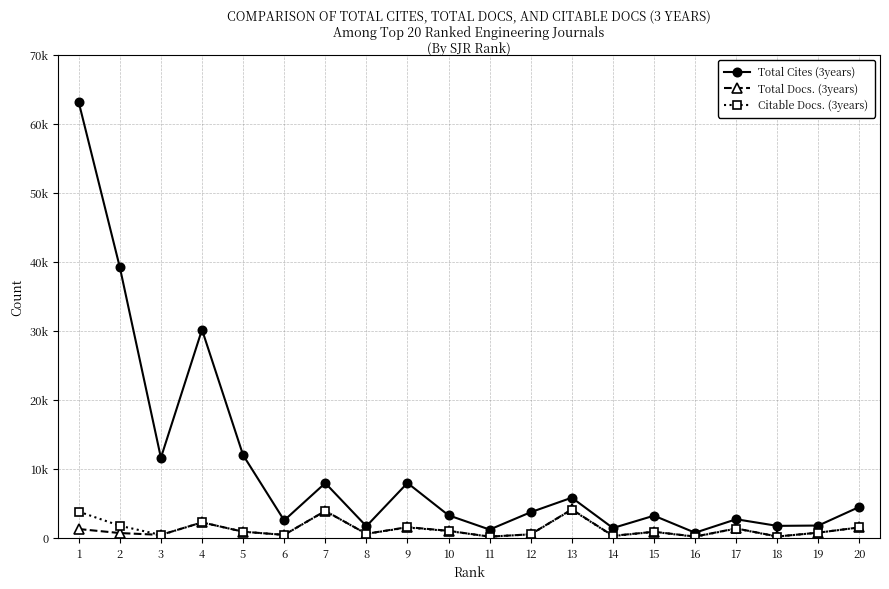

Reading left to right, extract all data points from this chart.

Total Cites (3years): 1=63114	2=39200	3=11593	4=30157	5=11980	6=2520	7=7928	8=1676	9=7943	10=3256	11=1190	12=3707	13=5811	14=1414	15=3203	16=735	17=2686	18=1726	19=1773	20=4479
Total Docs. (3years): 1=1267	2=687	3=419	4=2236	5=881	6=424	7=3897	8=573	9=1545	10=1009	11=166	12=506	13=4111	14=286	15=870	16=178	17=1354	18=189	19=743	20=1507
Citable Docs. (3years): 1=3790	2=1744	3=410	4=2226	5=880	6=419	7=3877	8=569	9=1492	10=981	11=163	12=497	13=4072	14=252	15=860	16=148	17=1337	18=174	19=741	20=1501